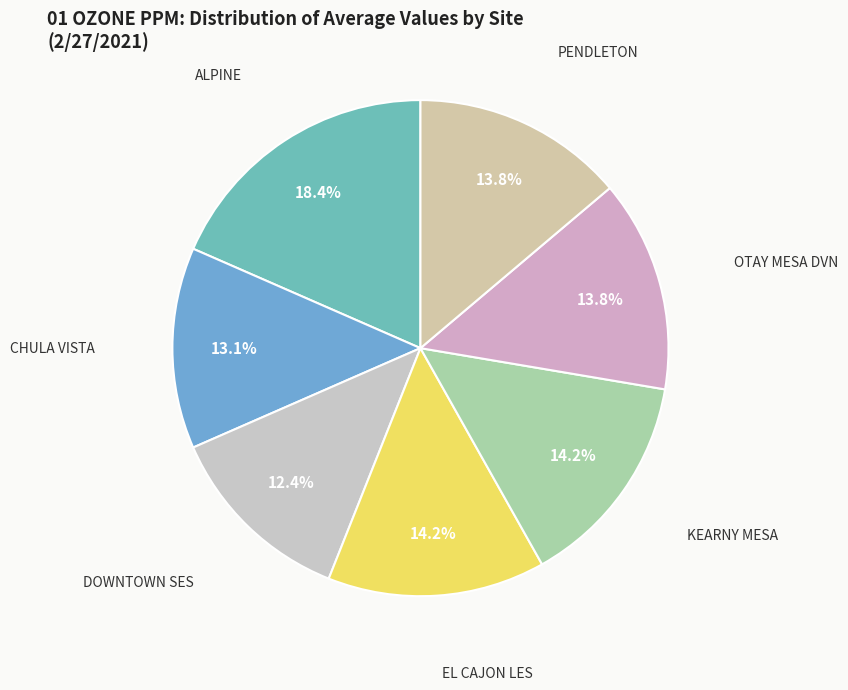

How many slices are in this pie chart?

7